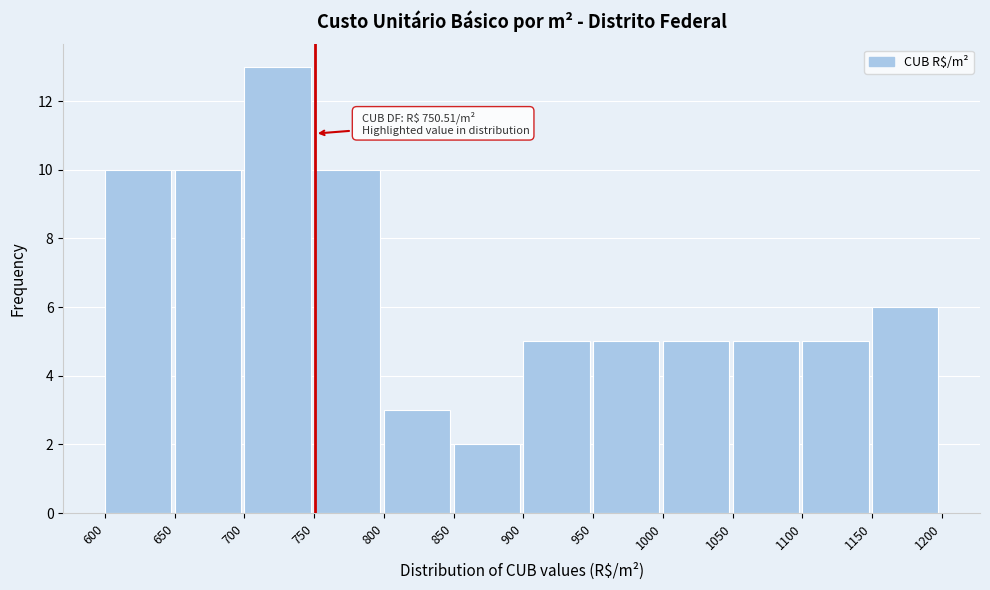

Which range on the x-axis has the tallest bar?

700 to 750